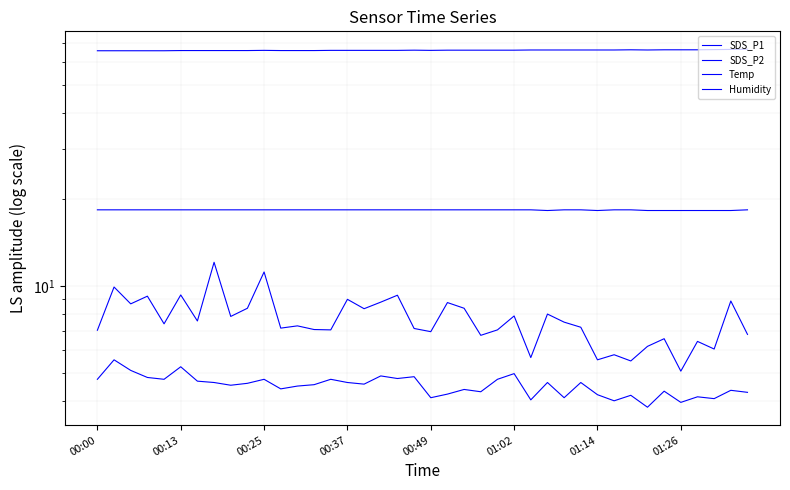

What is the total value across all series at 29?

96.2